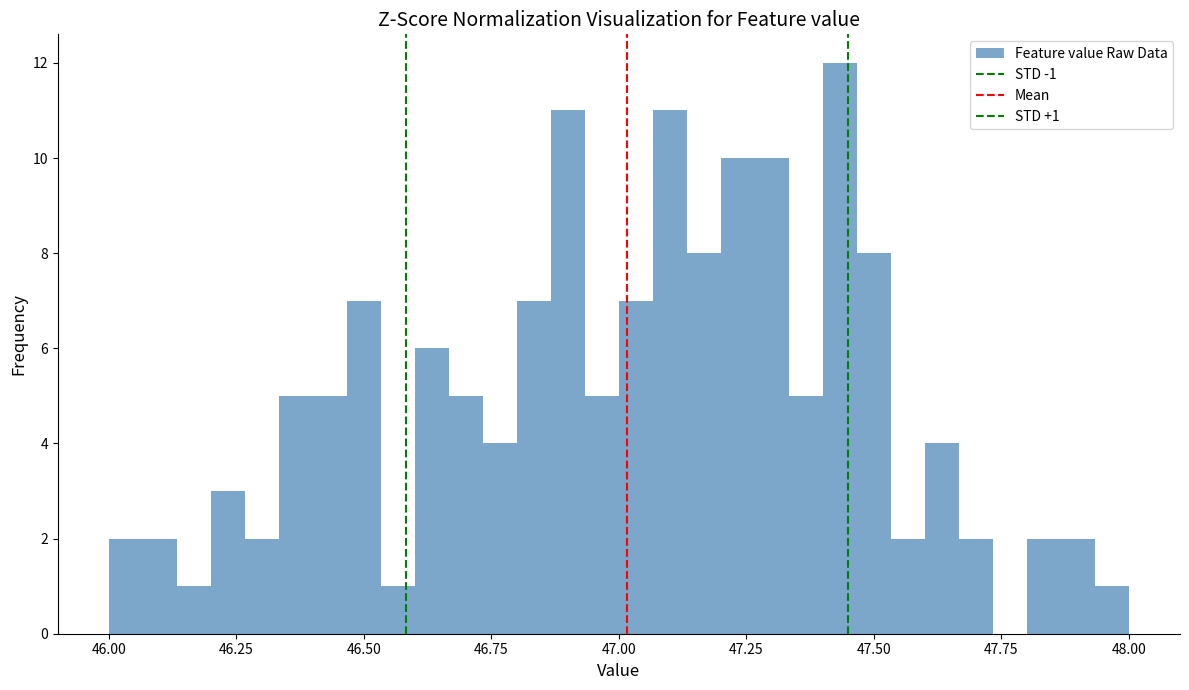

Read against the x-axis, roughly where is the centre of the tallest bar?

47.45